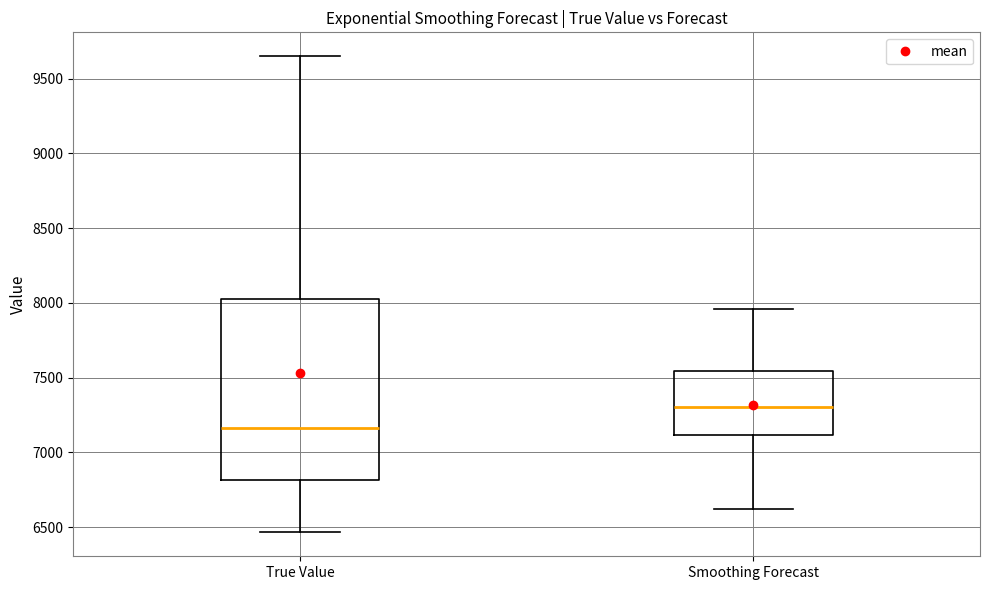

Where does the lower whisker of the box for Smoothing Forecast end on the y-axis? The values are not printed on the chart, so give them approximately, as read against the axis.

6600